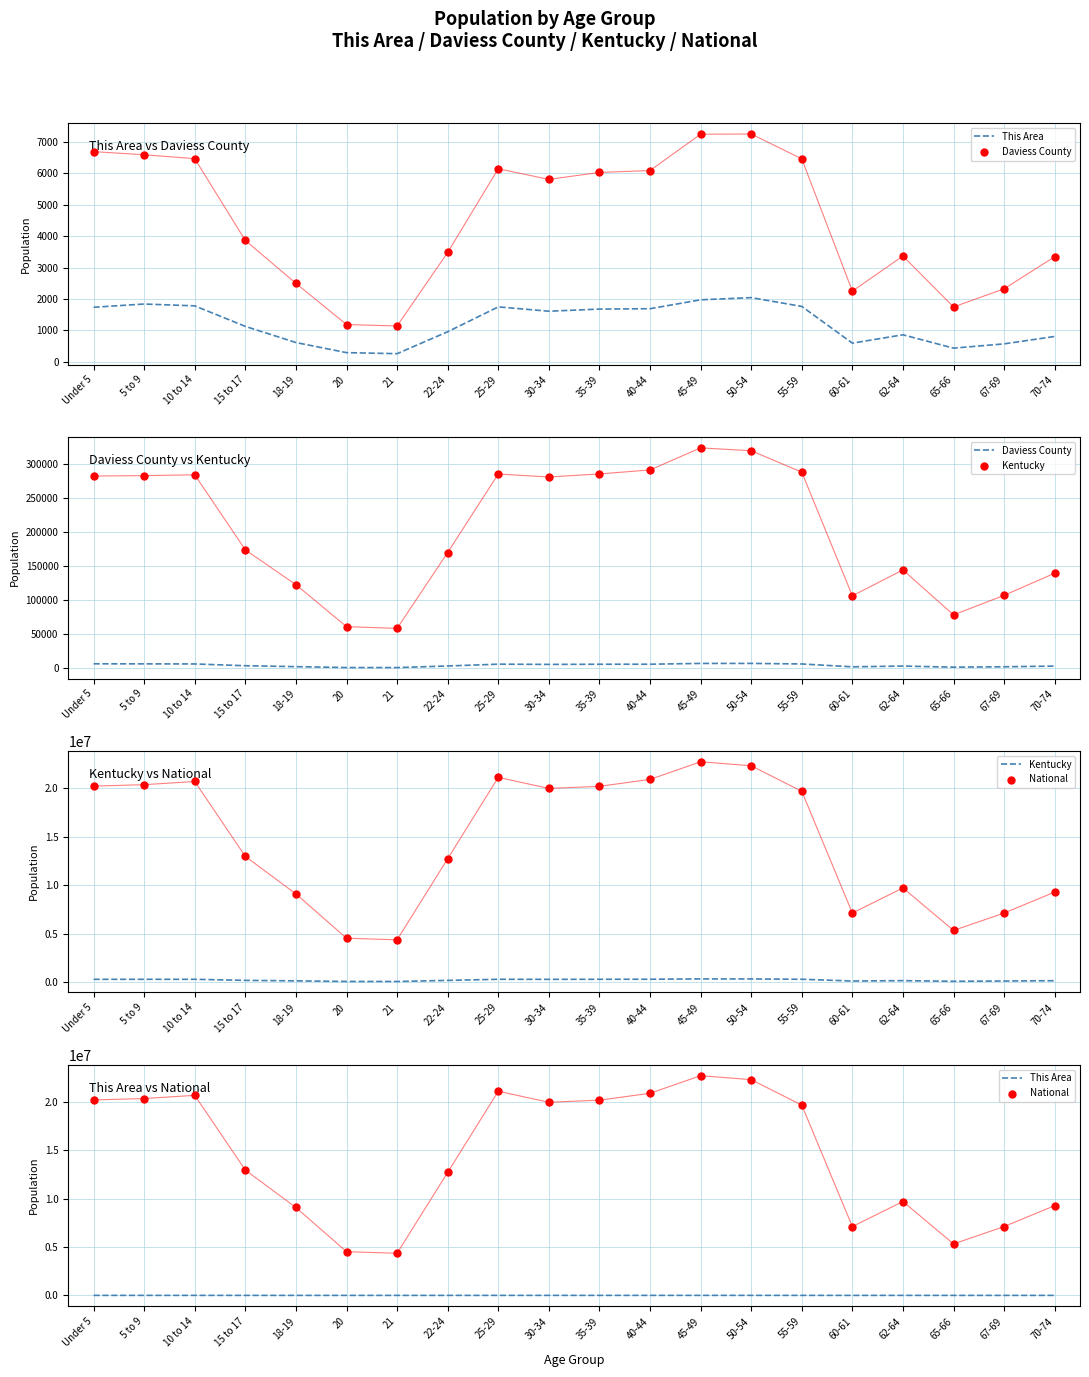

What is the total value across all series at 67-69?

7225422